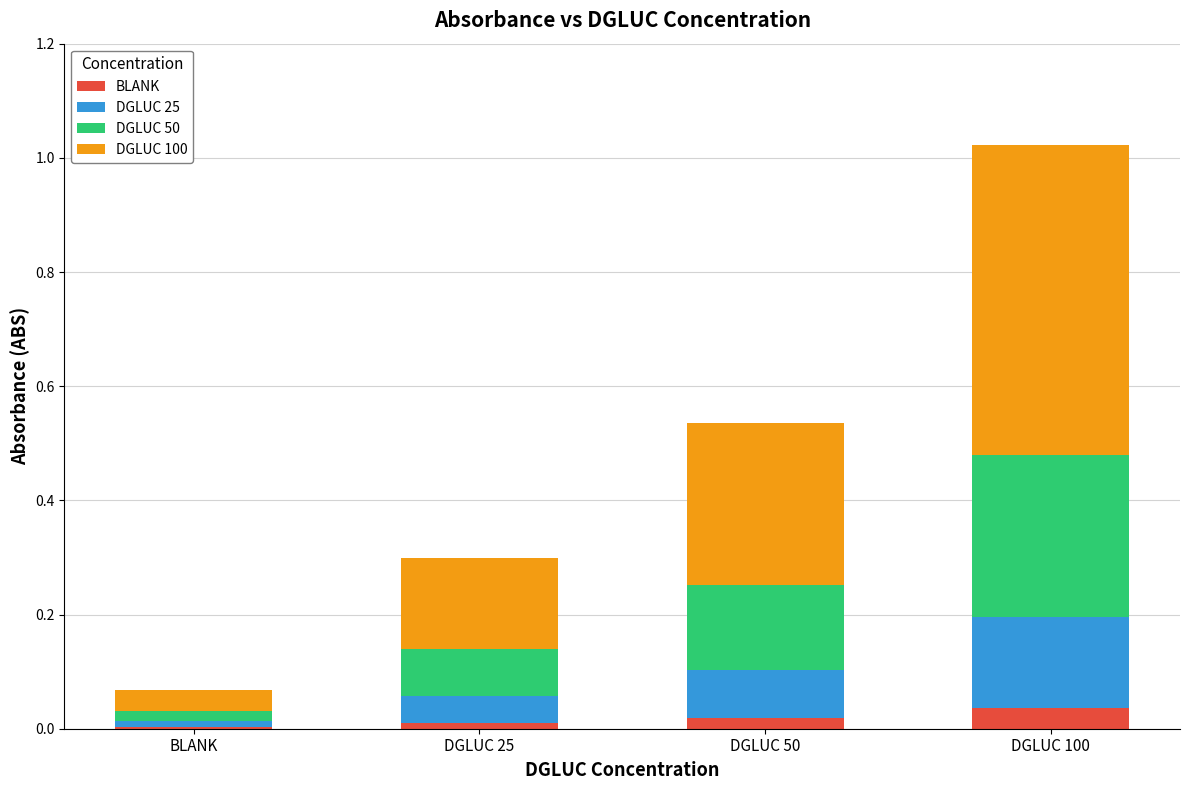

What is the total value across all series at DGLUC 100?

1.0